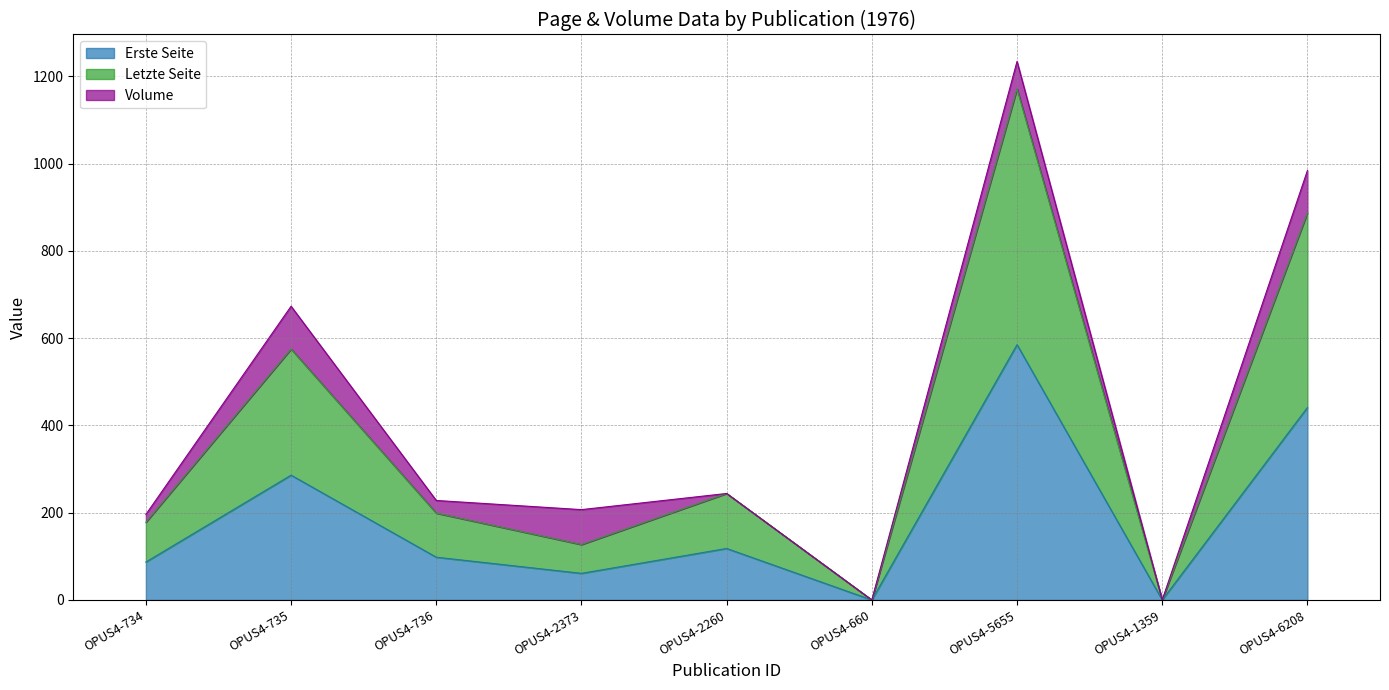

How many positive values does the Erste Seite series have?

7